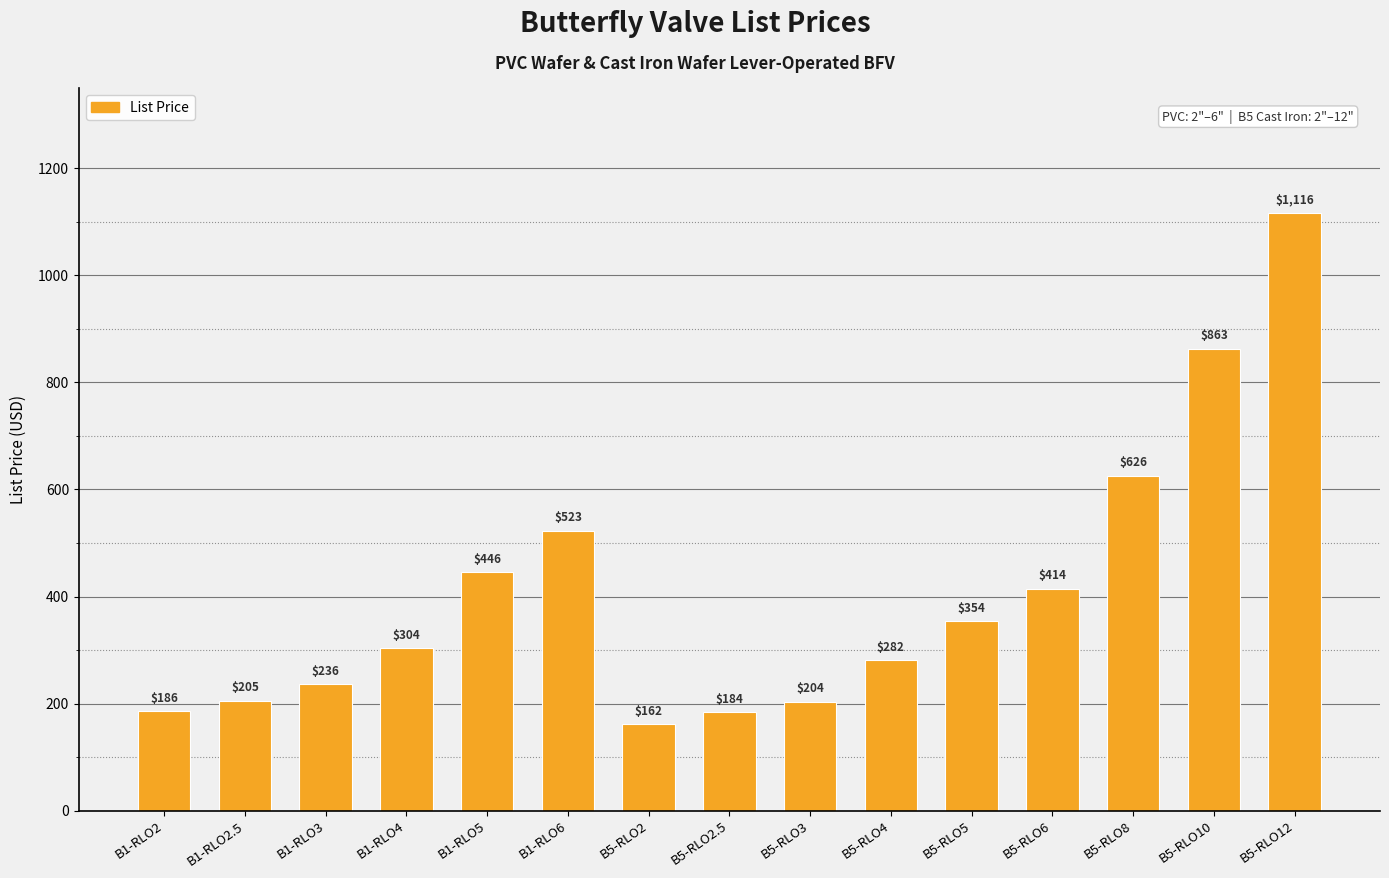

What is the label of the 6th bar from the left?

B1-RLO6